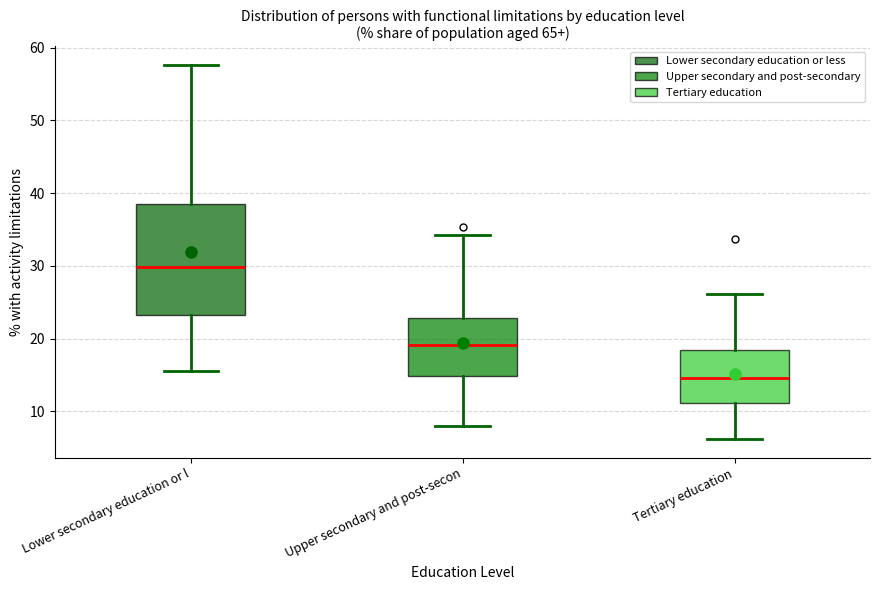

Which box's median line is the lowest?

Tertiary education